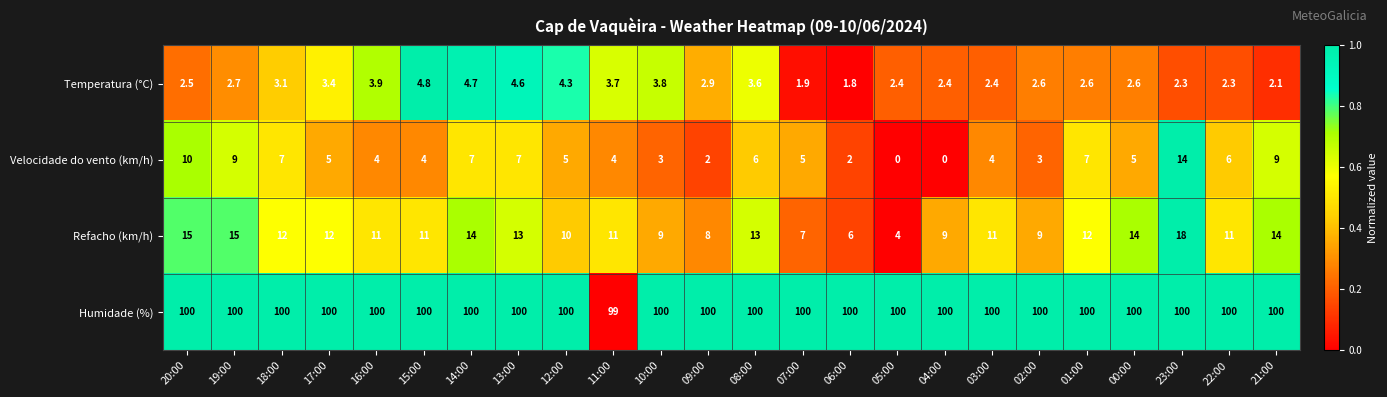

Count the number of categories in the chart.

24